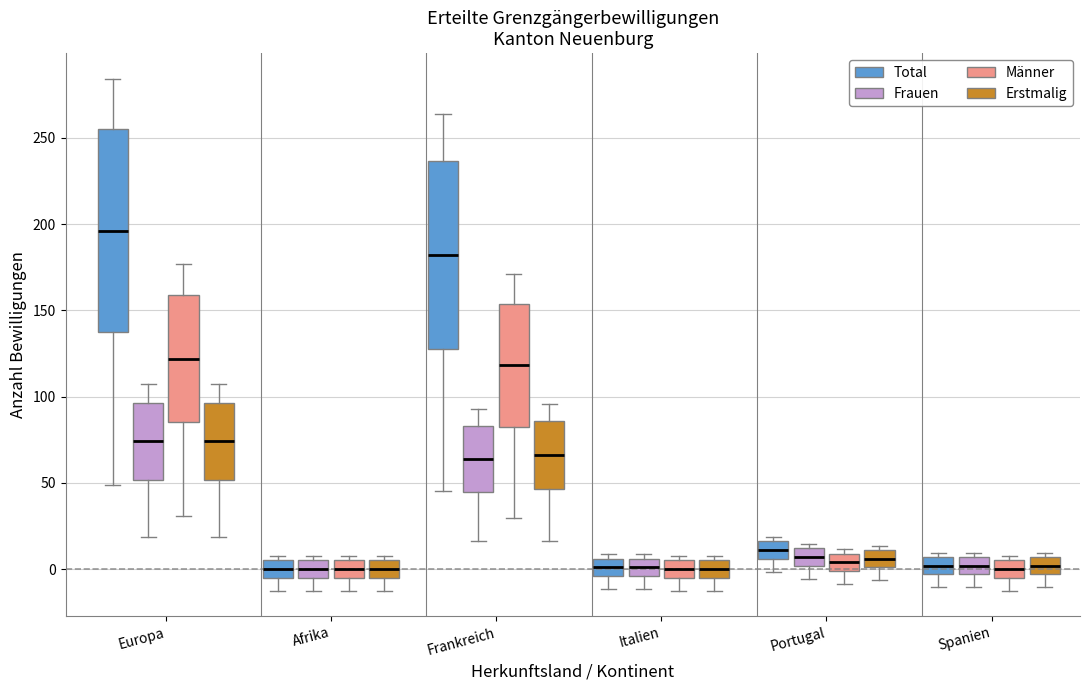

Where does the lower whisker of the box for Spanien (Frauen) end on the y-axis? The values are not printed on the chart, so give them approximately, as read against the axis.

-10